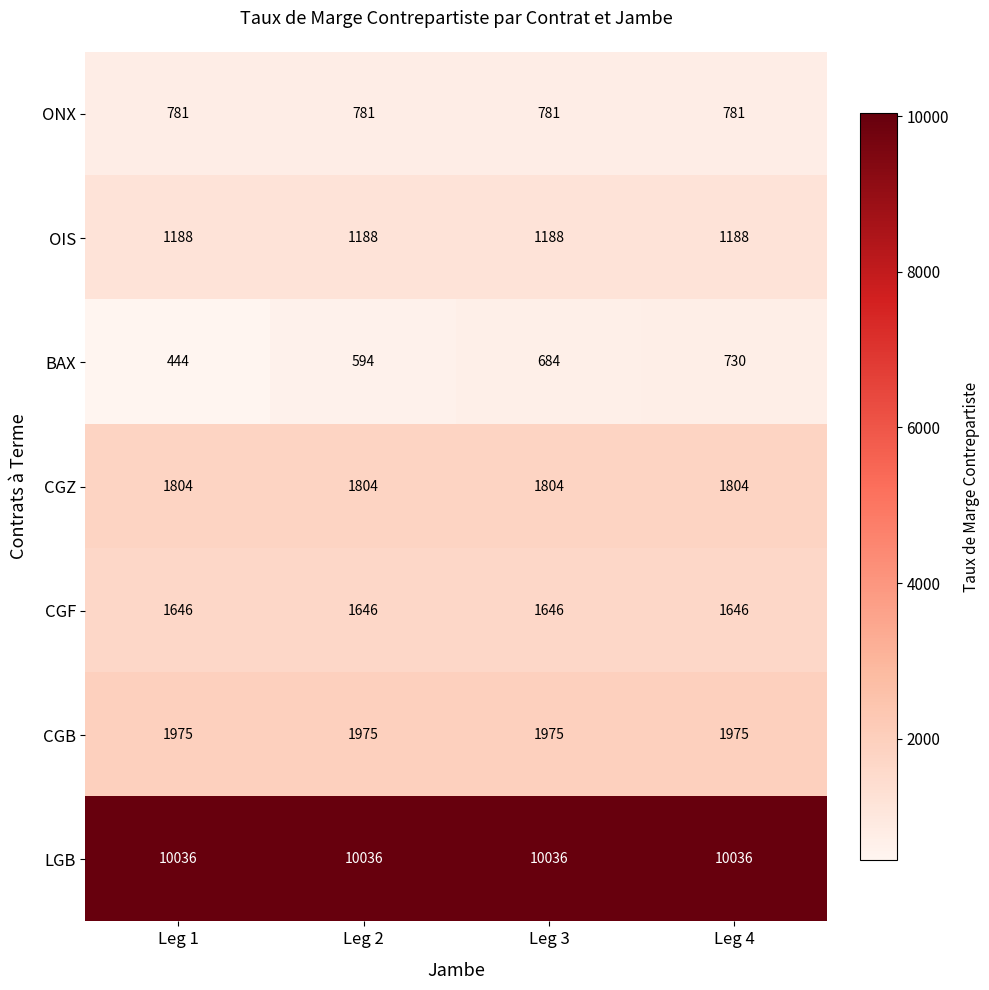

Count the BAX values in the range 594 to 730.

3